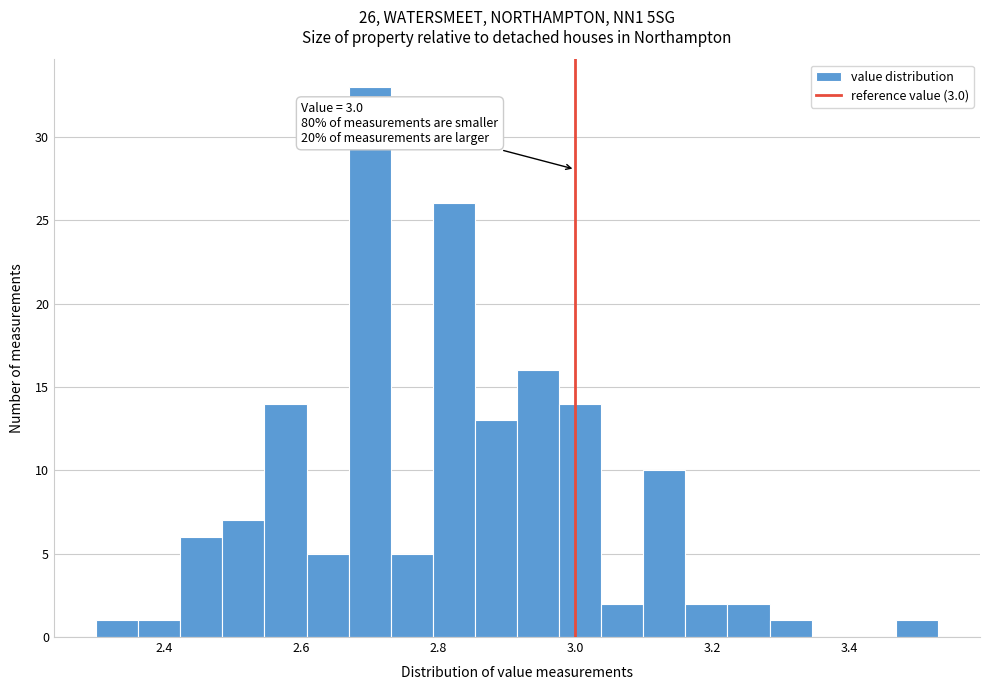

Around what value on the x-axis is the tallest bar? Give the approximate position of its centre, as read against the axis.

2.70